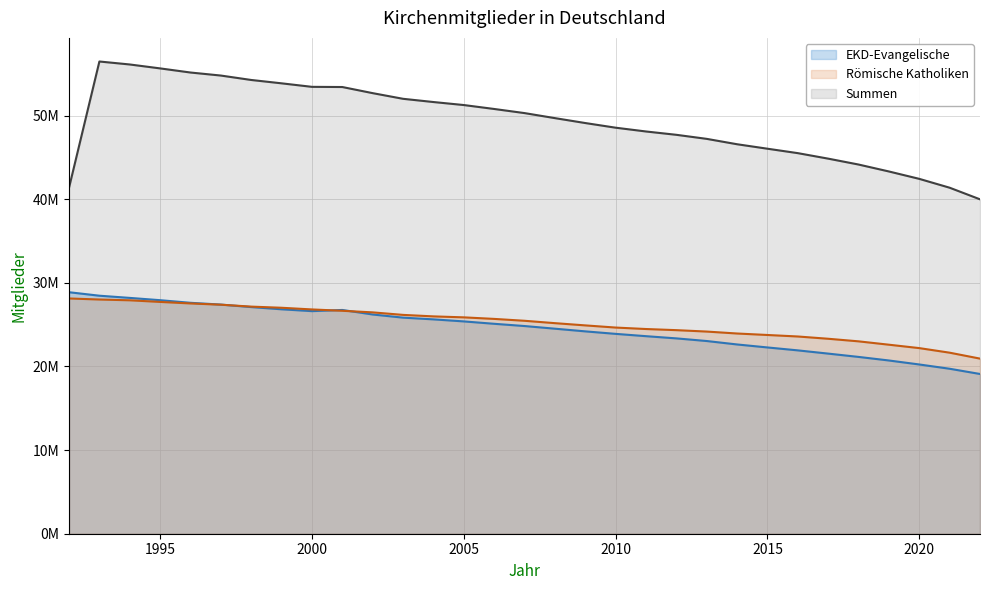

True or false: EKD-Evangelische and Römische Katholiken cross at least once.

True